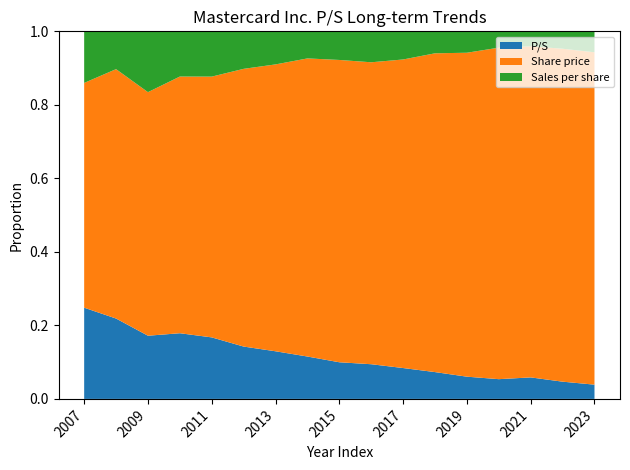

Reading right to left, what are all the values shown in this chart?

P/S: 2023-02-14=15.9	2022-02-11=19.1	2021-02-12=22.1	2020-02-14=20.3	2019-02-13=15.1	2018-02-14=14.5	2017-02-15=11.0	2016-02-12=9.8	2015-02-13=10.6	2014-02-14=11.0	2013-02-14=8.7	2012-02-16=7.4	2011-02-24=5.8	2010-02-18=5.7	2009-02-19=4.0	2008-02-21=6.6	2007-02-28=4.3
Share price: 2023-02-14=370.0	2022-02-11=369.8	2021-02-12=341.0	2020-02-14=340.9	2019-02-13=220.5	2018-02-14=172.5	2017-02-15=109.7	2016-02-12=84.9	2015-02-13=87.1	2014-02-14=77.4	2013-02-14=52.2	2012-02-16=39.3	2011-02-24=24.4	2010-02-18=22.2	2009-02-19=15.5	2008-02-21=20.4	2007-02-28=10.7
Sales per share: 2023-02-14=23.3	2022-02-11=19.3	2021-02-12=15.4	2020-02-14=16.8	2019-02-13=14.6	2018-02-14=11.9	2017-02-15=10.0	2016-02-12=8.7	2015-02-13=8.2	2014-02-14=7.0	2013-02-14=6.0	2012-02-16=5.3	2011-02-24=4.2	2010-02-18=3.9	2009-02-19=3.9	2008-02-21=3.1	2007-02-28=2.5